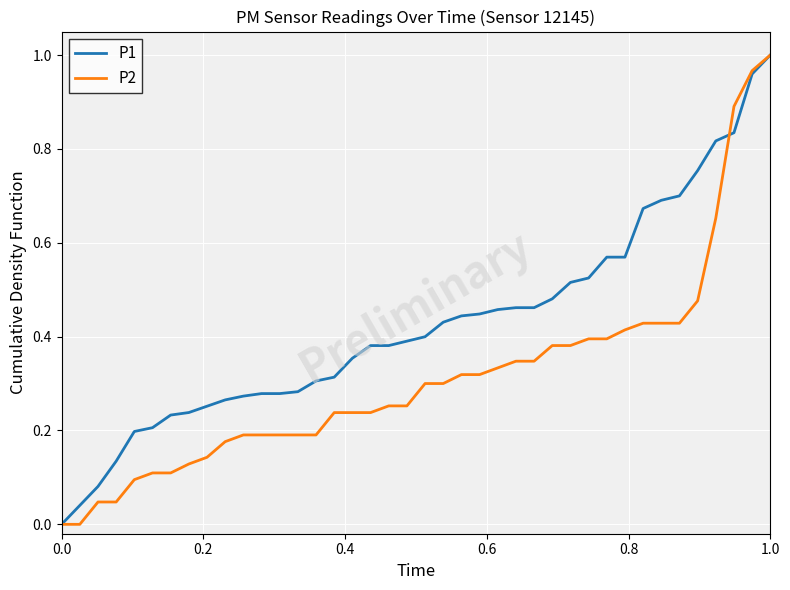

List the series in order of their overall mean, highest first.

P1, P2